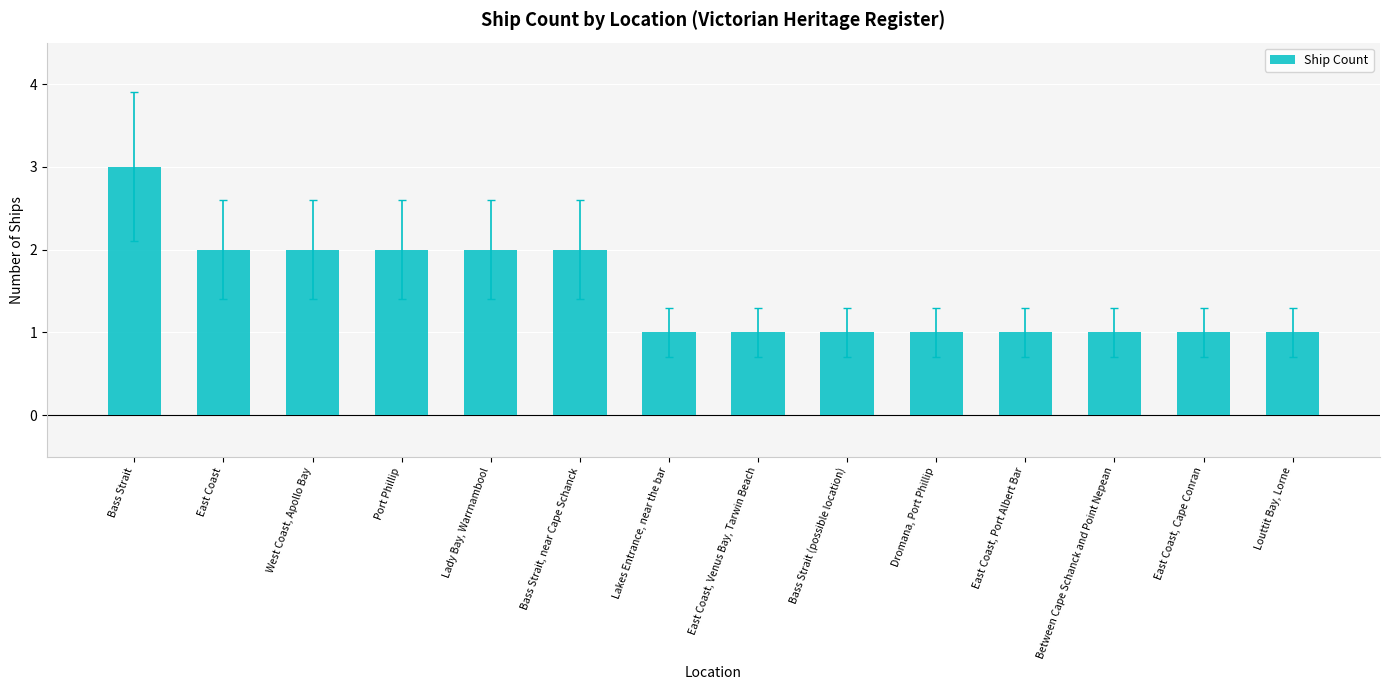

True or false: the data shows 2 at Bass Strait, near Cape Schanck.

True